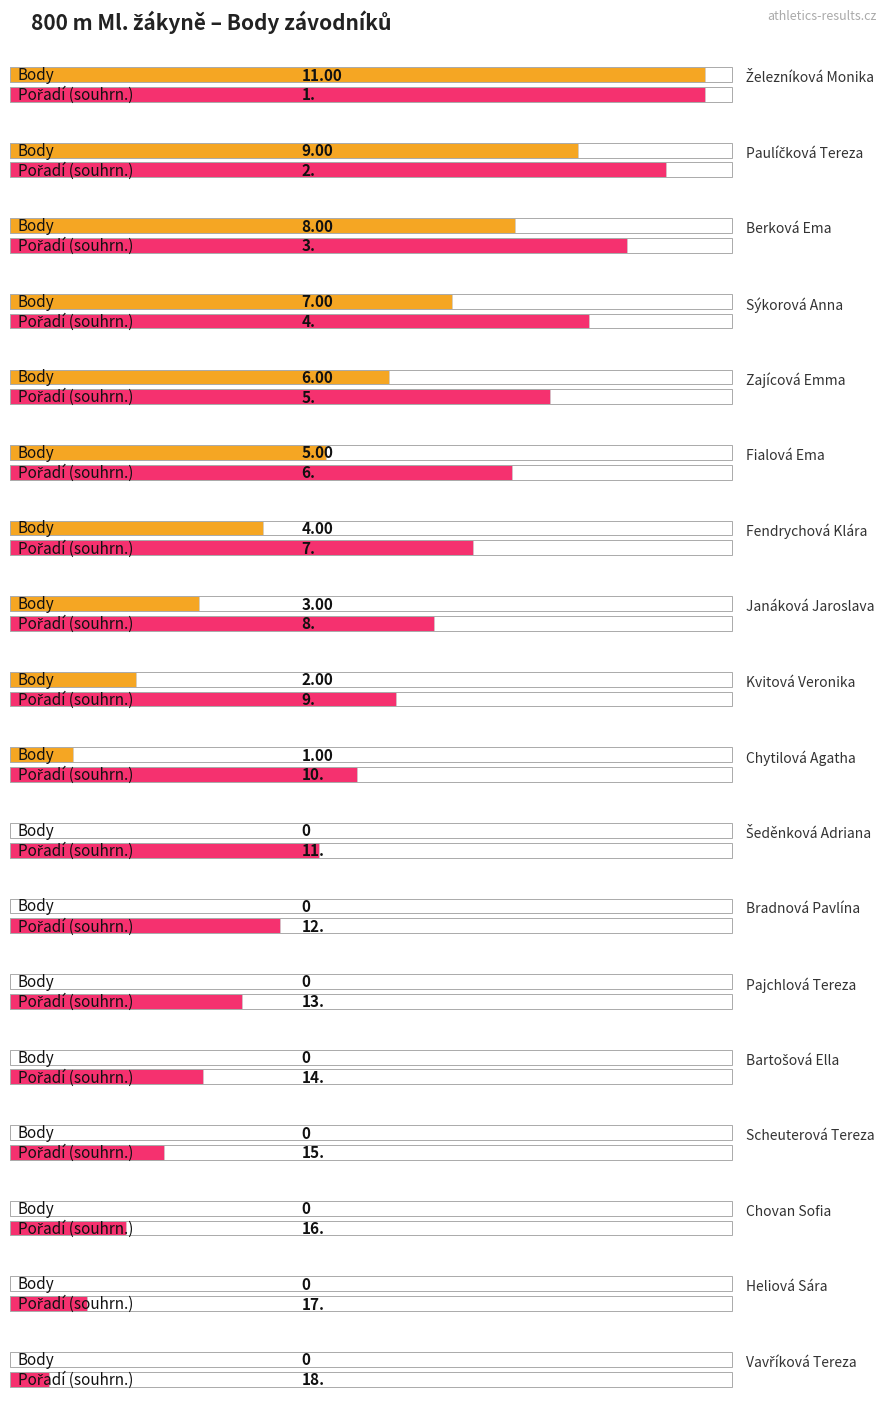

Reading left to right, transcribe all the data shown in this chart.

Železníková Monika=11	Paulíčková Tereza=9	Berková Ema=8	Sýkorová Anna=7	Zajícová Emma=6	Fialová Ema=5	Fendrychová Klára=4	Janáková Jaroslava=3	Kvitová Veronika=2	Chytilová Agatha=1	Šeděnková Adriana=0	Bradnová Pavlína=0	Pajchlová Tereza=0	Bartošová Ella=0	Scheuterová Tereza=0	Chovan Sofia=0	Heliová Sára=0	Vavříková Tereza=0